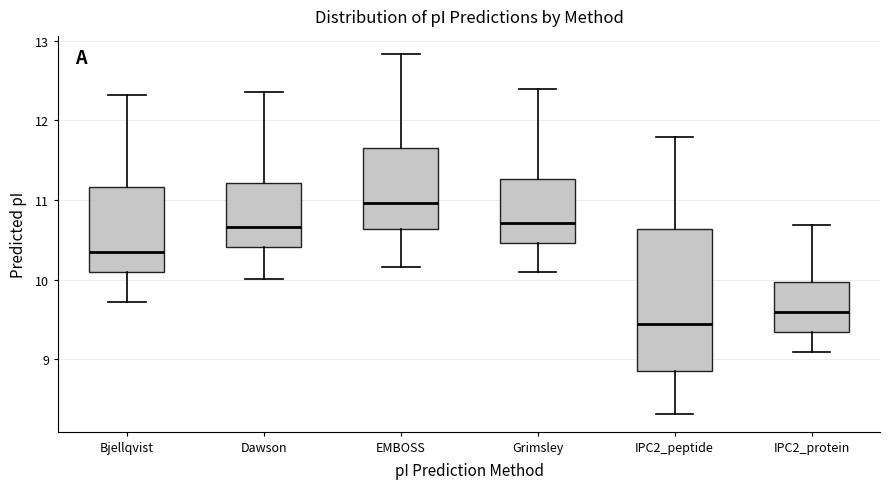

Reading left to right, transcribe this box plot: for each box, give where its median line is, the range the box spans, and where its two whiskers end, as read against the y-axis. The values are not printed on the chart, so give them approximately, as read against the axis.

Bjellqvist: median 10.3, box 10.1 to 11.2, whiskers 9.7 to 12.3
Dawson: median 10.7, box 10.4 to 11.2, whiskers 10.0 to 12.4
EMBOSS: median 11.0, box 10.6 to 11.7, whiskers 10.2 to 12.8
Grimsley: median 10.7, box 10.5 to 11.3, whiskers 10.1 to 12.4
IPC2_peptide: median 9.4, box 8.9 to 10.6, whiskers 8.3 to 11.8
IPC2_protein: median 9.6, box 9.3 to 10.0, whiskers 9.1 to 10.7